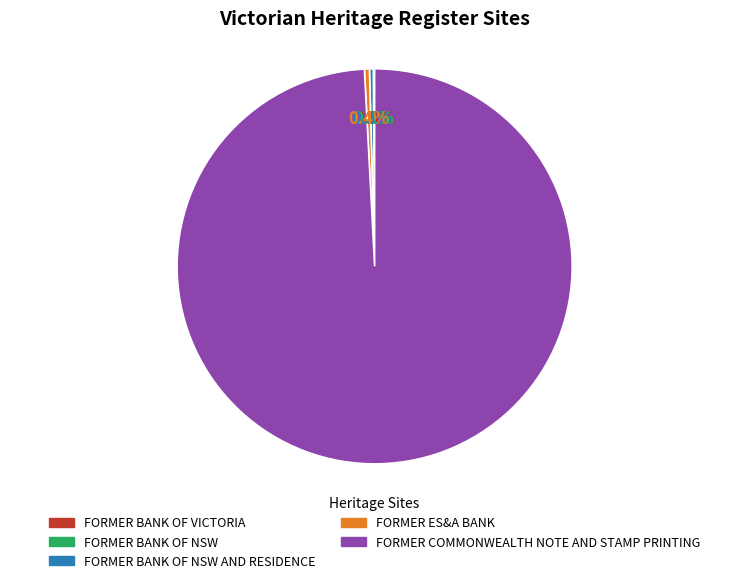

Which category has the biggest portion of the pie?

FORMER COMMONWEALTH NOTE AND STAMP PRINTING